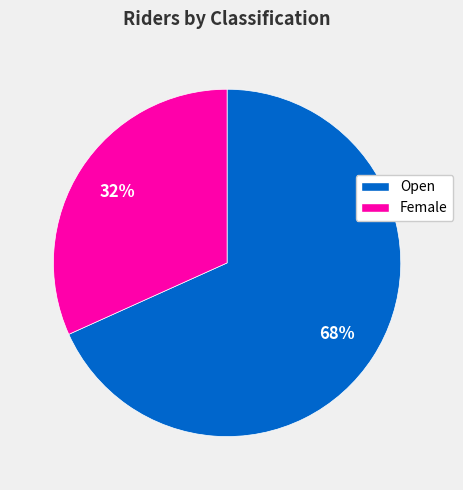

What percentage is the Open slice, to the nearest percent?

68%